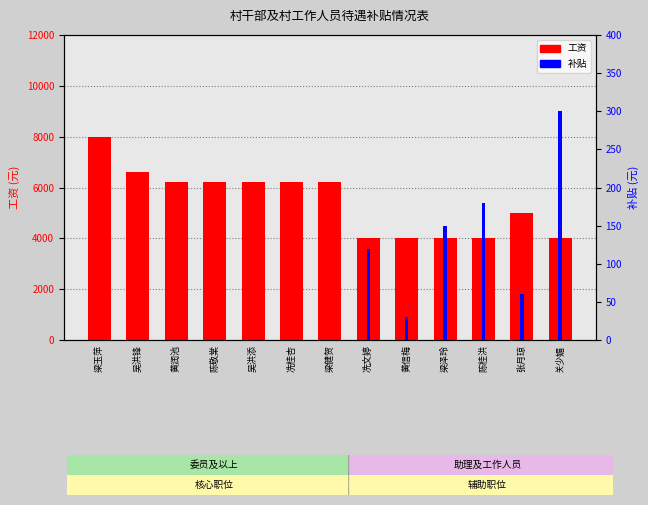

Count the 工资 values in the range 4000 to 6200.

11